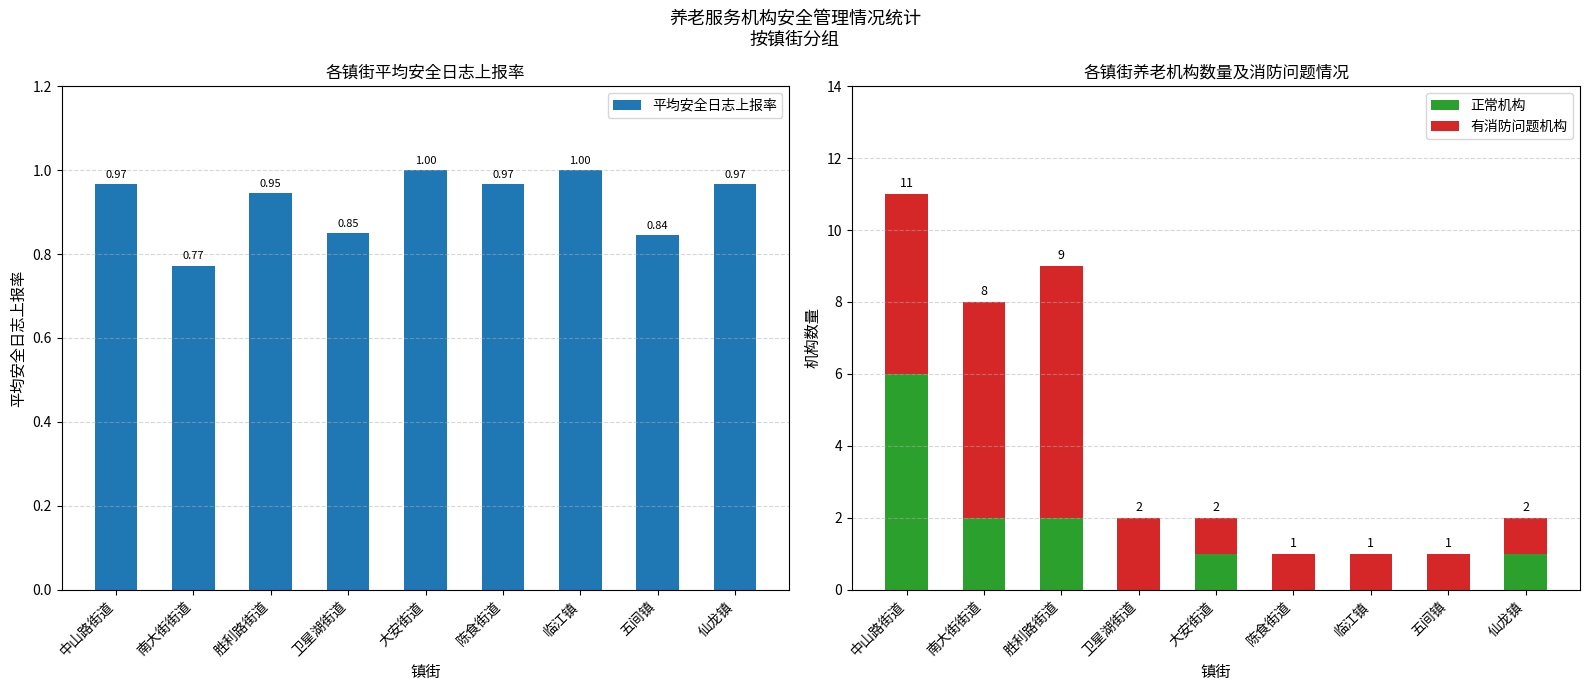

What is the maximum value shown in the chart?

7.0